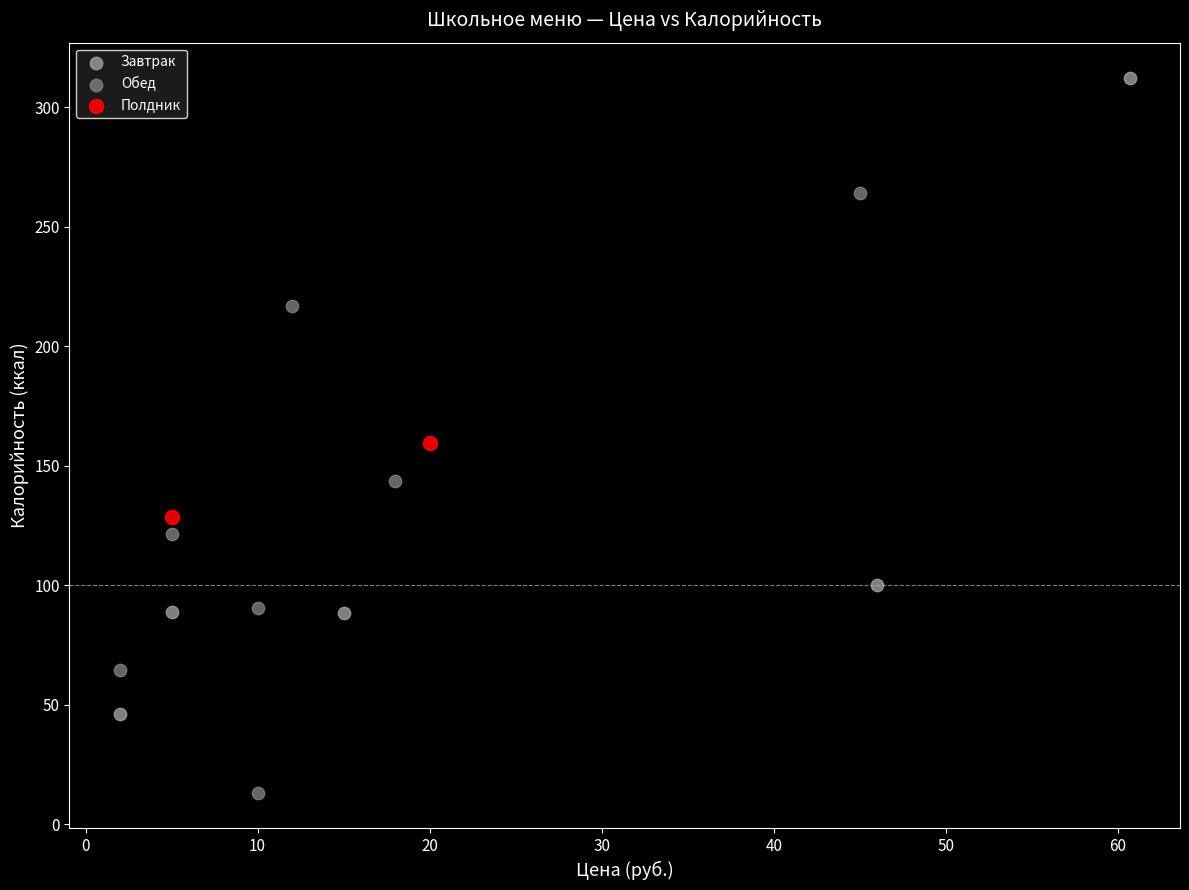

What are all the series names shown in the legend?

Завтрак, Обед, Полдник